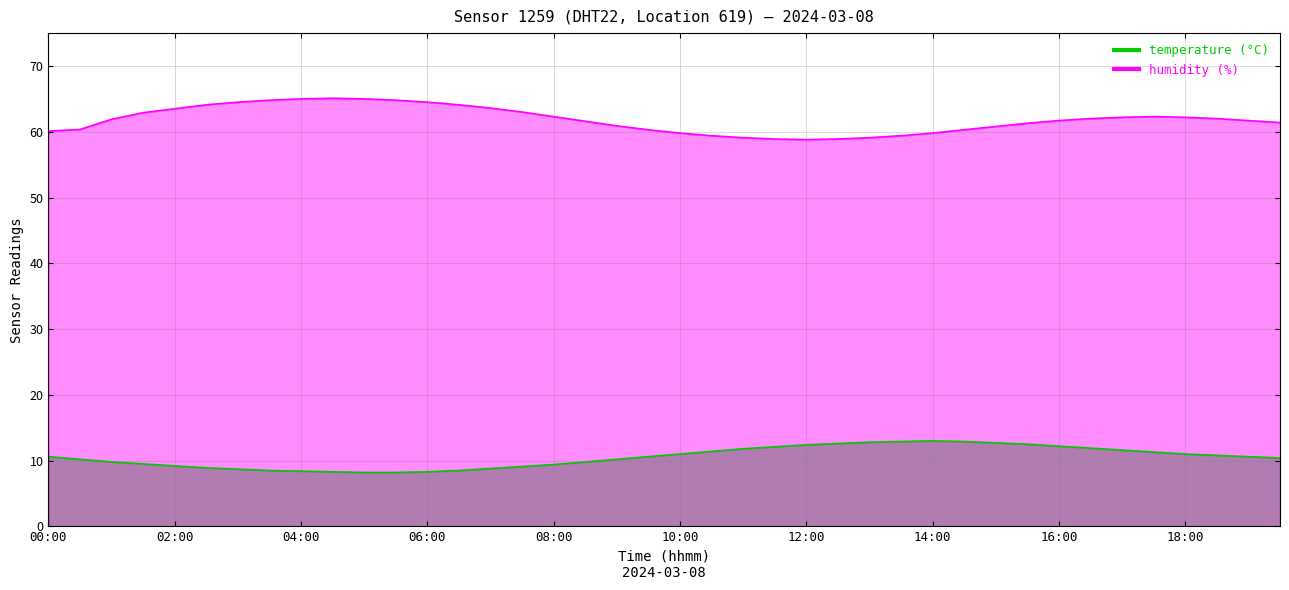

Rank the series by their maximum value, from lowest to highest.

temperature, humidity